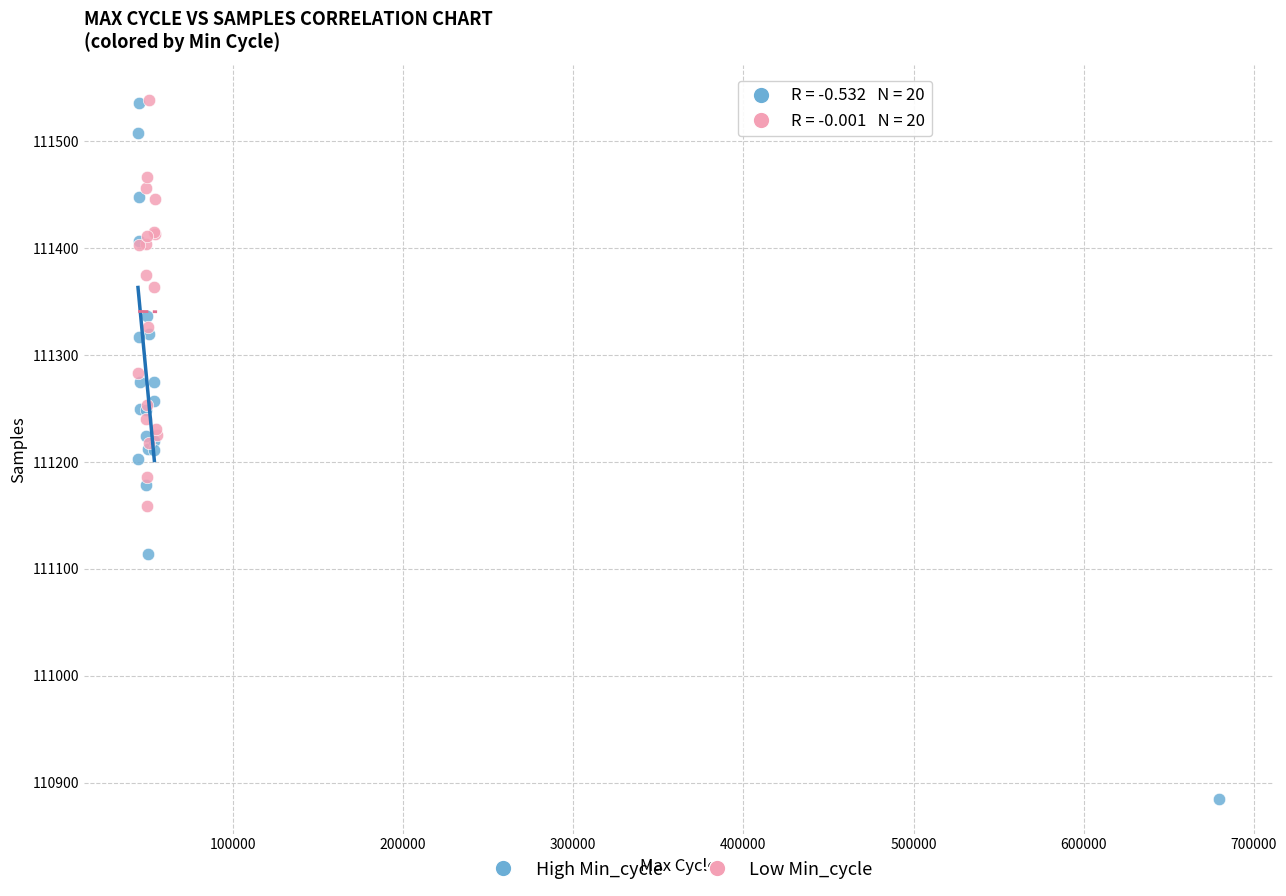

Which series reaches the minimum Y coordinate?

High Min_cycle